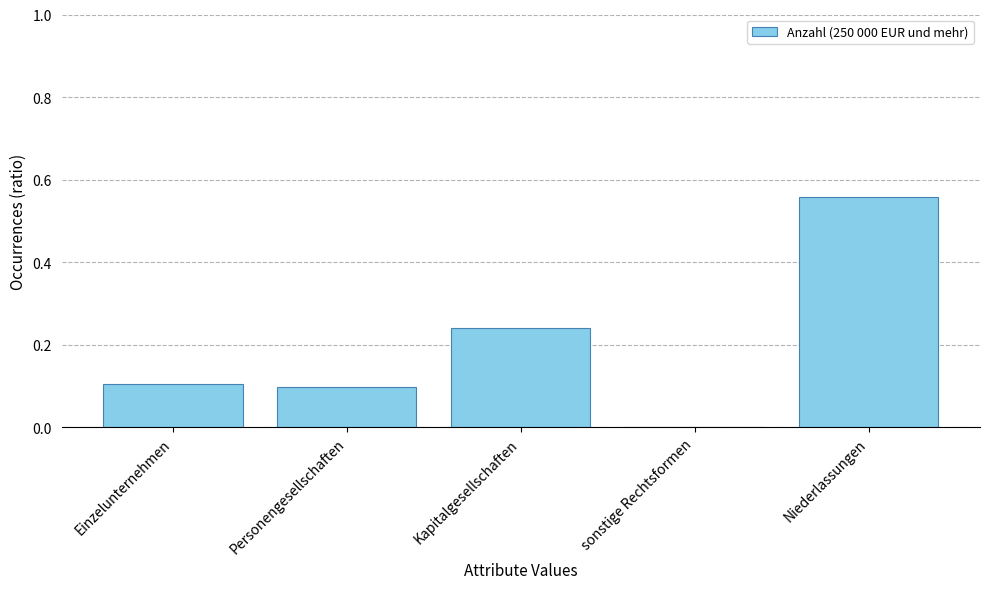

True or false: the data shows 0.0 at sonstige Rechtsformen.

True